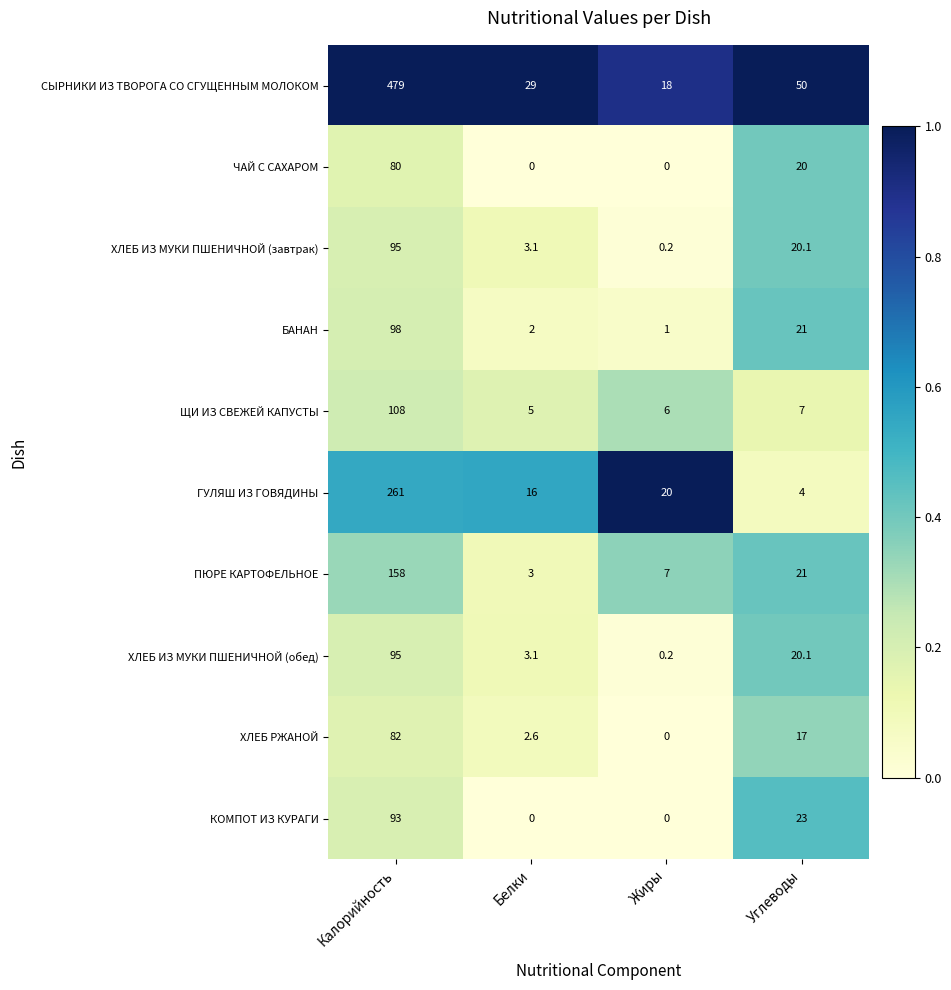

List the labels in order of ХЛЕБ ИЗ МУКИ ПШЕНИЧНОЙ (обед) value, smallest first.

Жиры, Белки, Углеводы, Калорийность